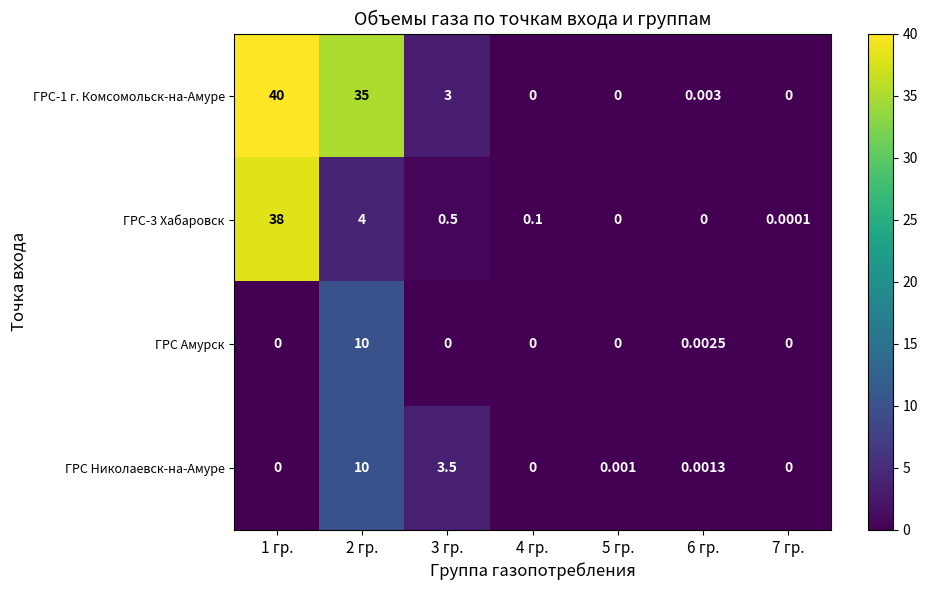

Is the value of ГРС Амурск at 6 гр. greater than the value of ГРС Николаевск-на-Амуре at 7 гр.?

Yes